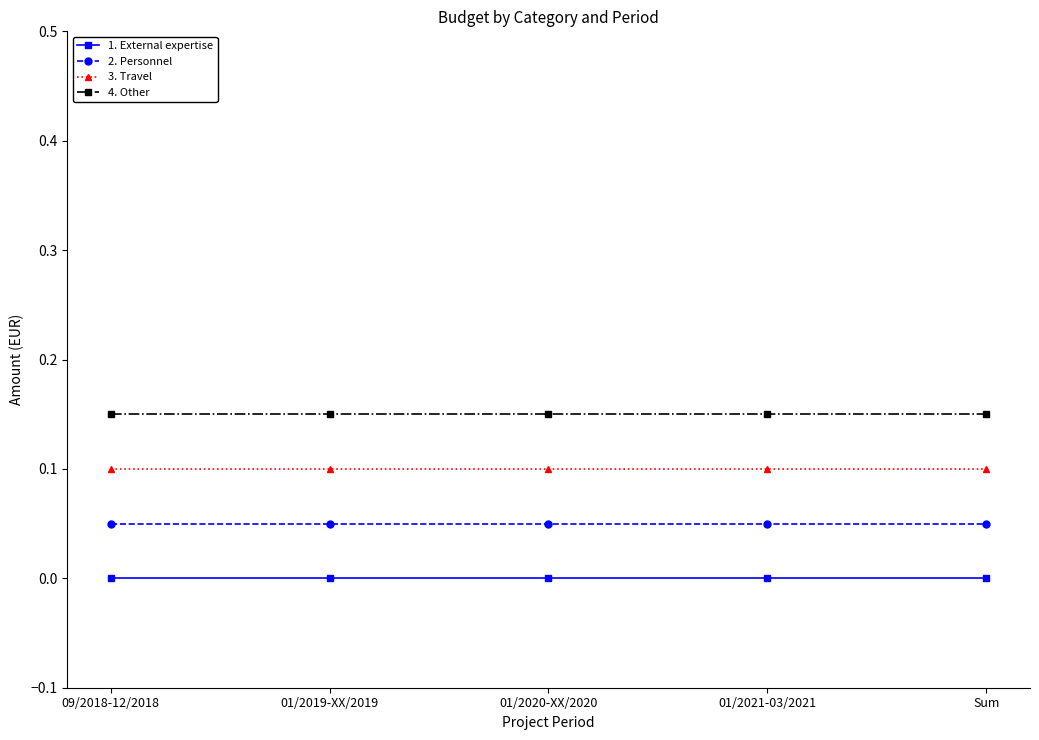

Which series has the largest total across all categories?

4. Other